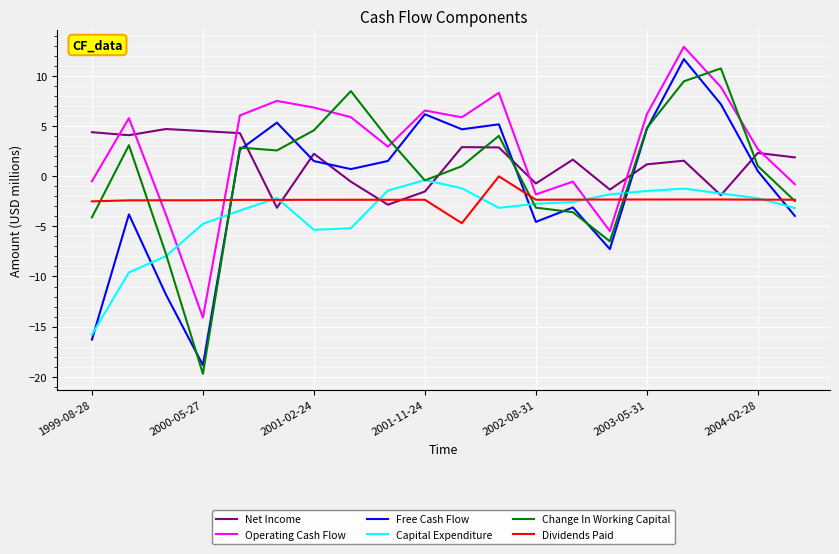

True or false: Net Income and Free Cash Flow cross at least once.

True